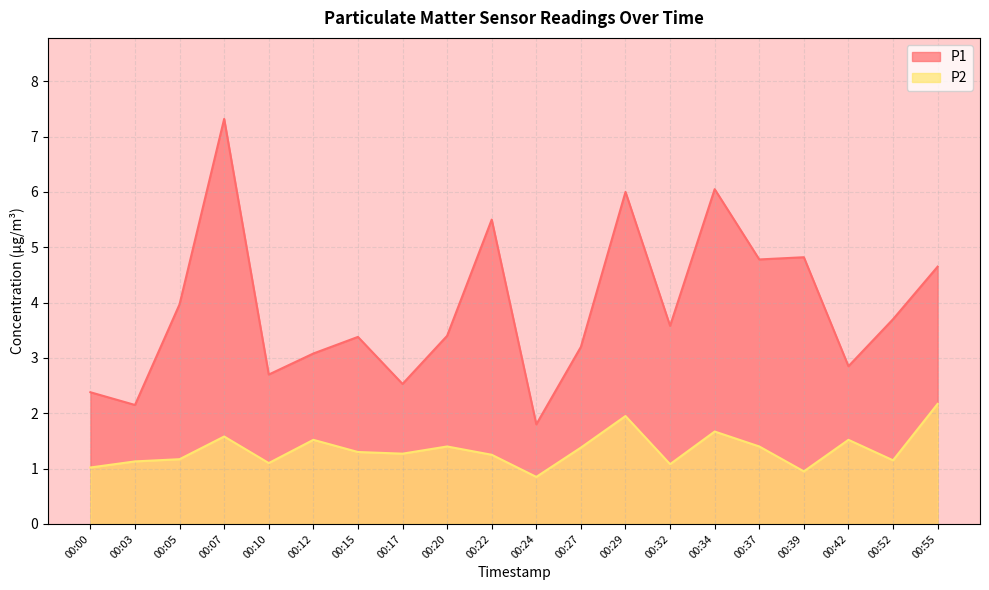

What is the spread (max minus min) of values at 00:24?

1.0